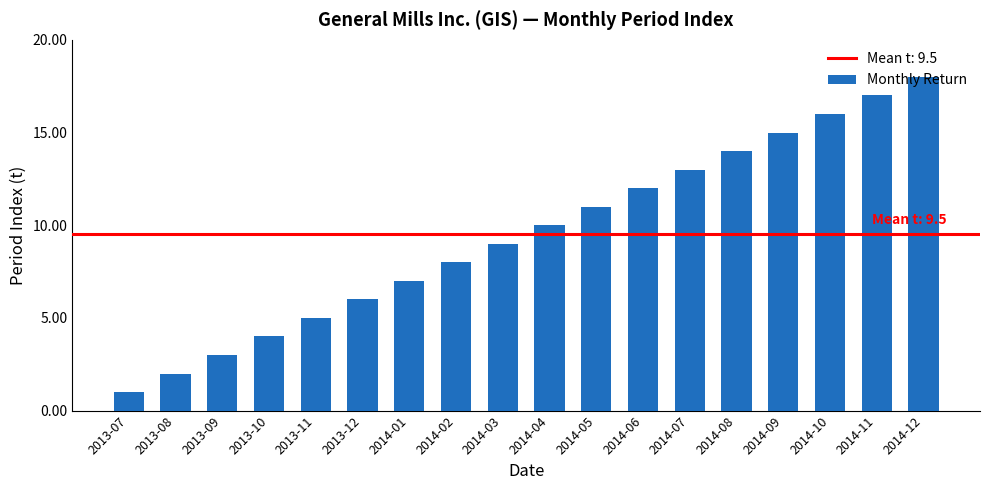

Read the value at 2014-05, to the nearest 5.

10